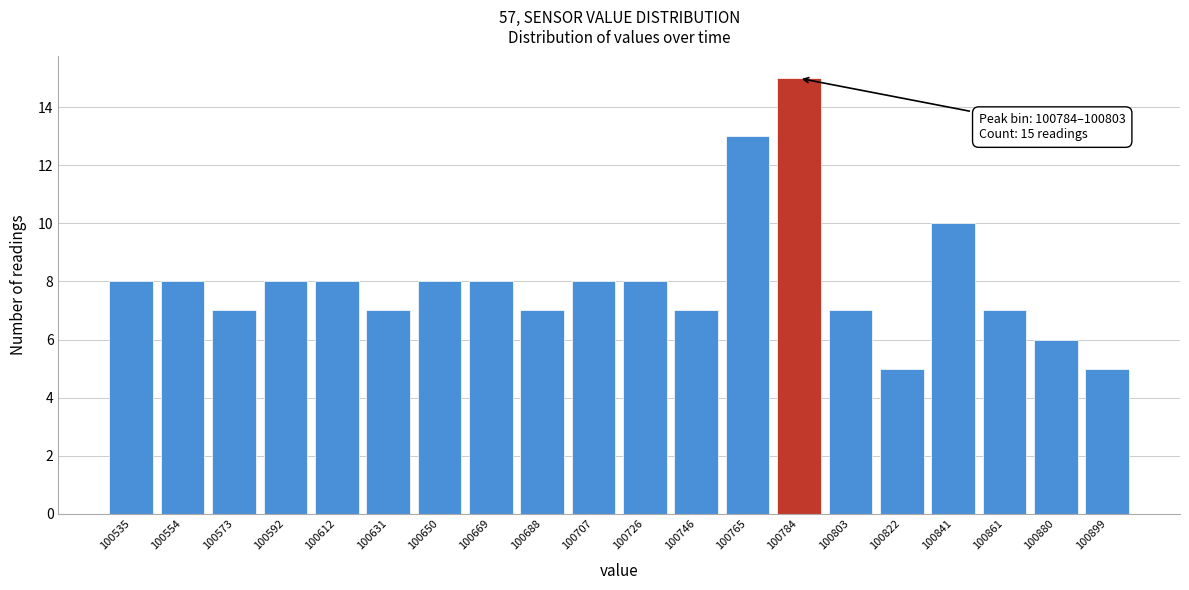

Reading left to right, list all the values displayed in this chart.

100535=8	100554=8	100573=7	100592=8	100612=8	100631=7	100650=8	100669=8	100688=7	100707=8	100726=8	100746=7	100765=13	100784=15	100803=7	100822=5	100841=10	100861=7	100880=6	100899=5